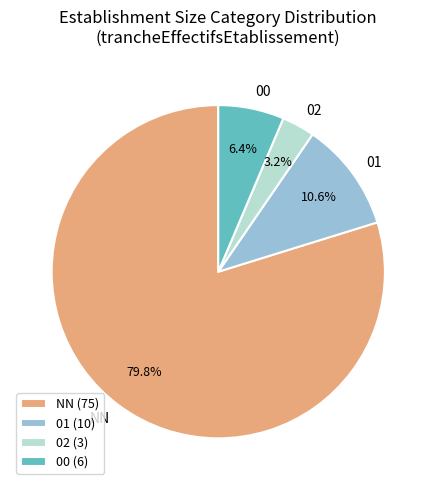

Is there any slice that represents more than half of the pie?

Yes